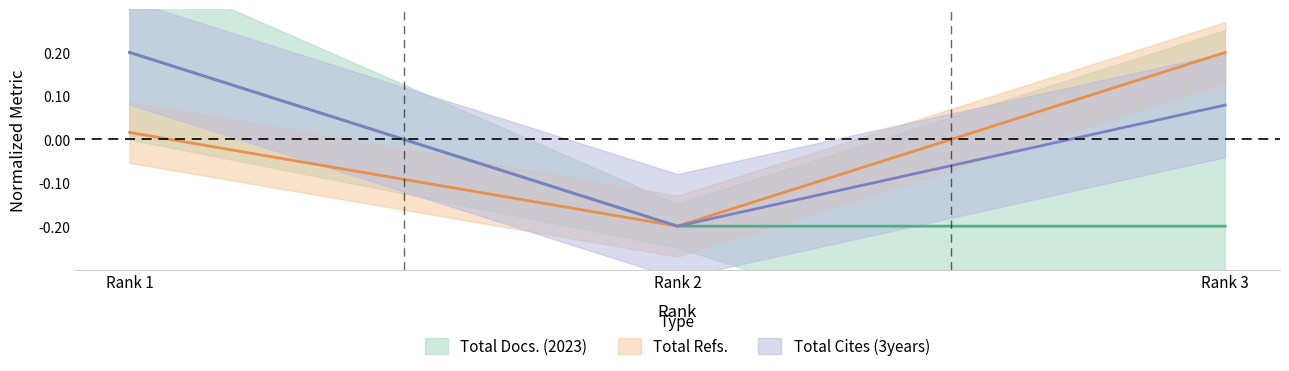

What is the average value of the Total Docs. (2023) series?

-0.1